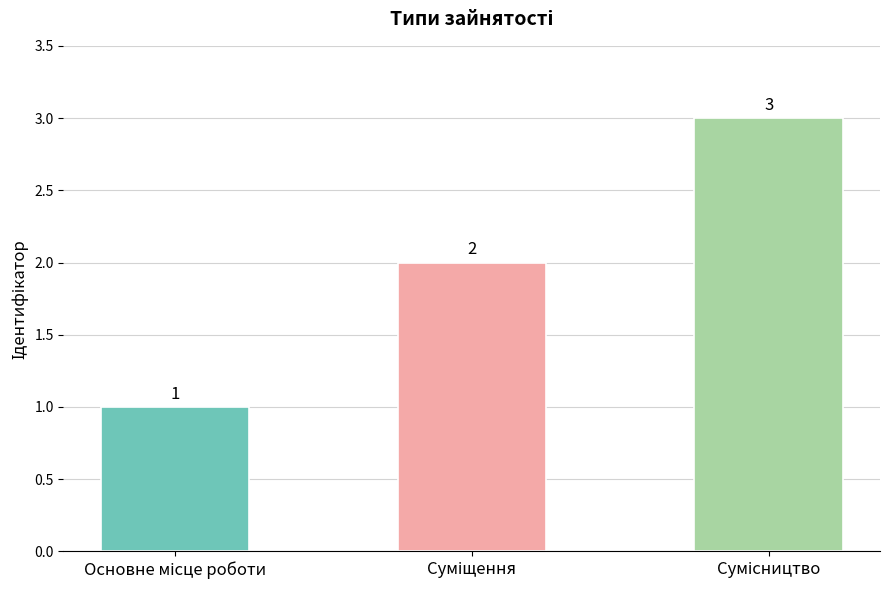

What is the maximum value shown in the chart?

3